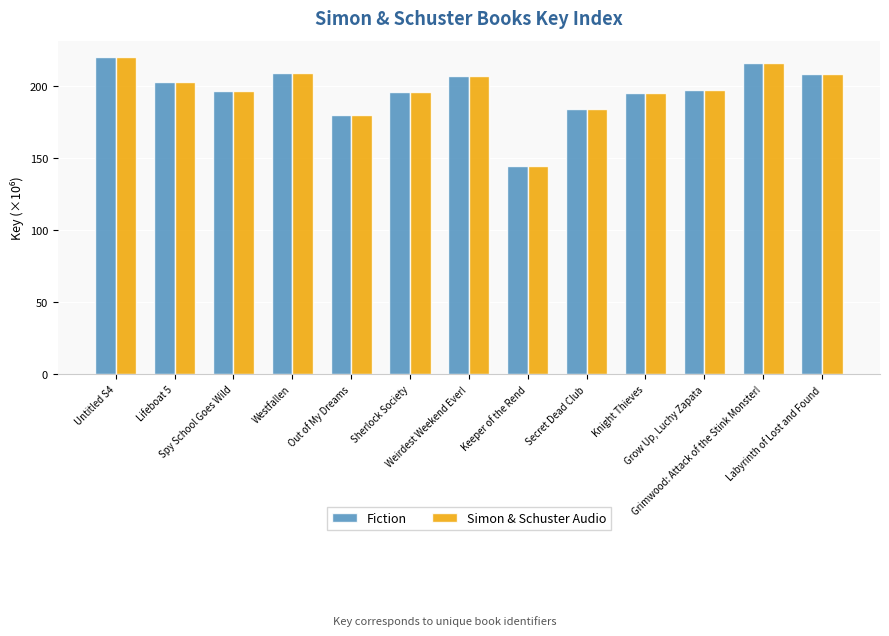

At which category is the sum across all series the highest?

Untitled S4